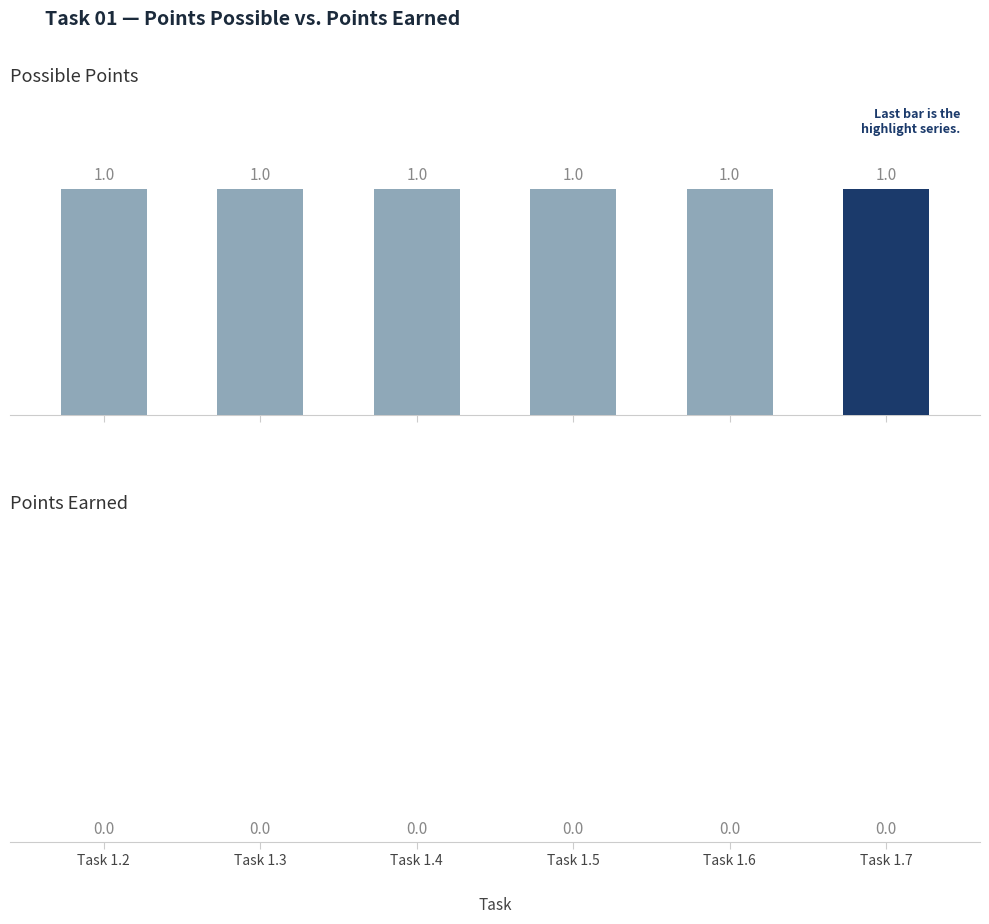

Which series has the widest spread of values?

Possible Points